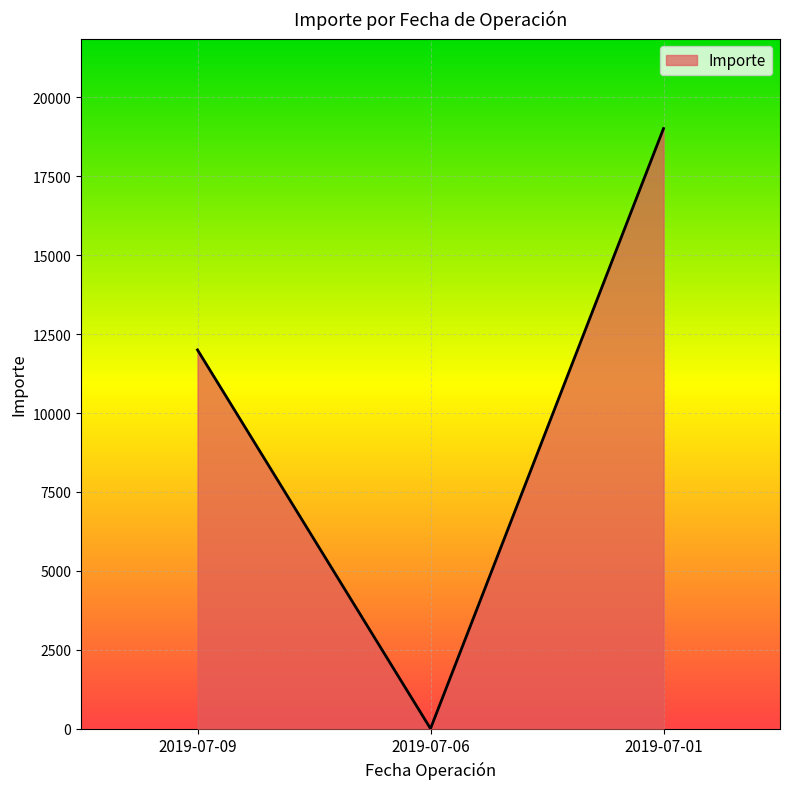

Which label corresponds to the largest value in the chart?

2019-07-01